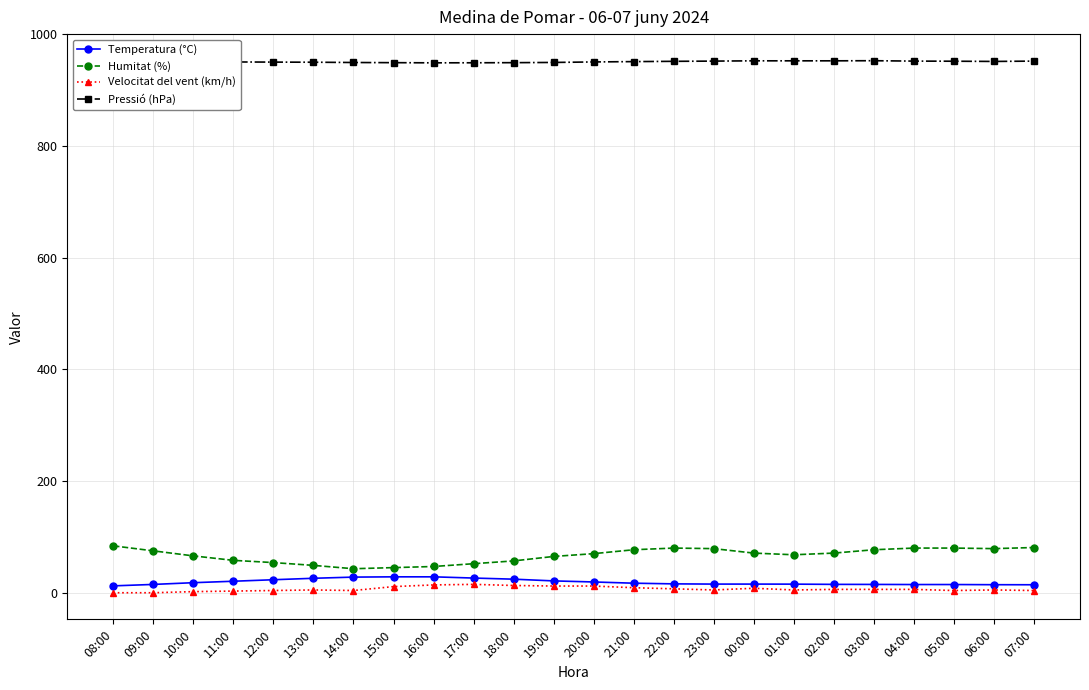

True or false: Temperatura (°C) and Humitat (%) cross at least once.

False